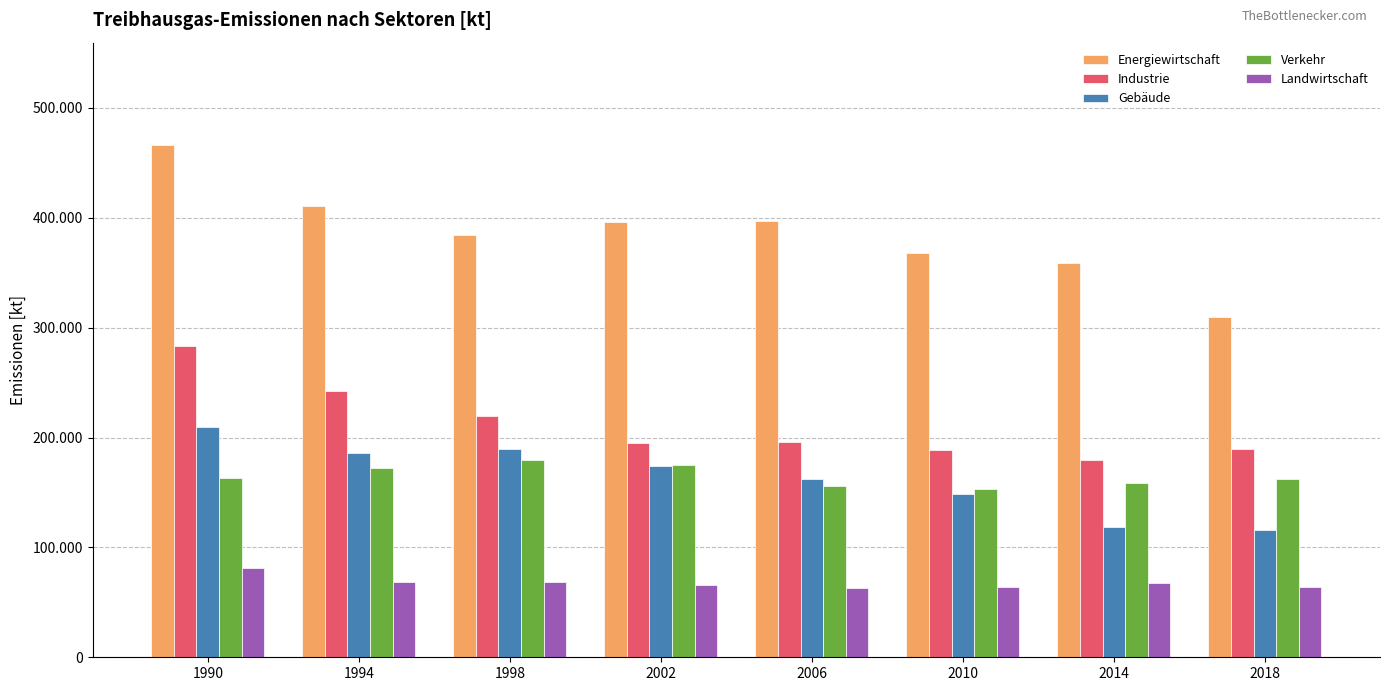

Which category has the lowest value in the Landwirtschaft series?

2006